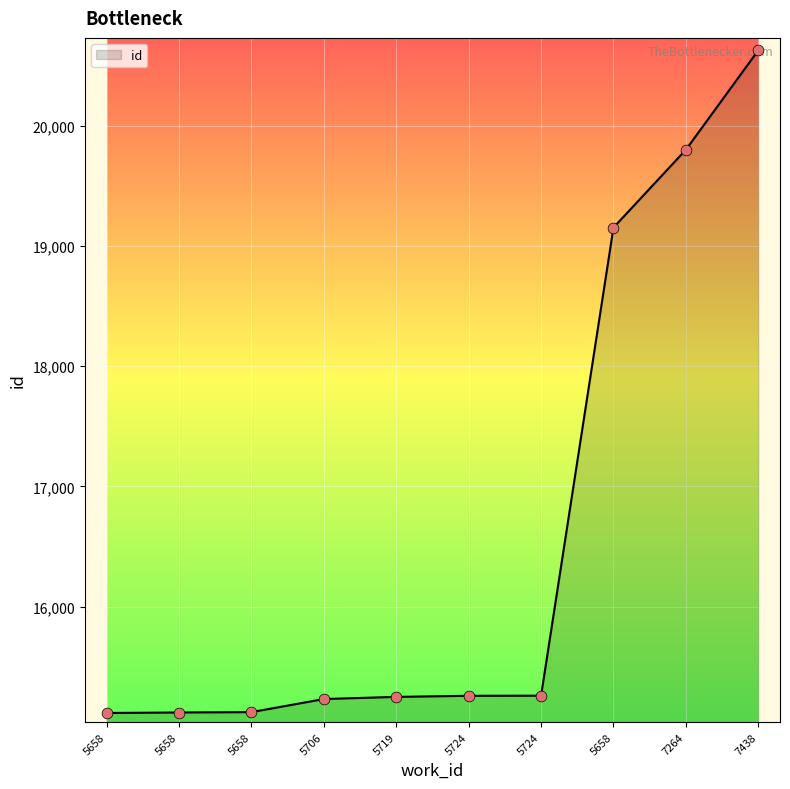

Which has a higher value, 5724 or 5658?

5724